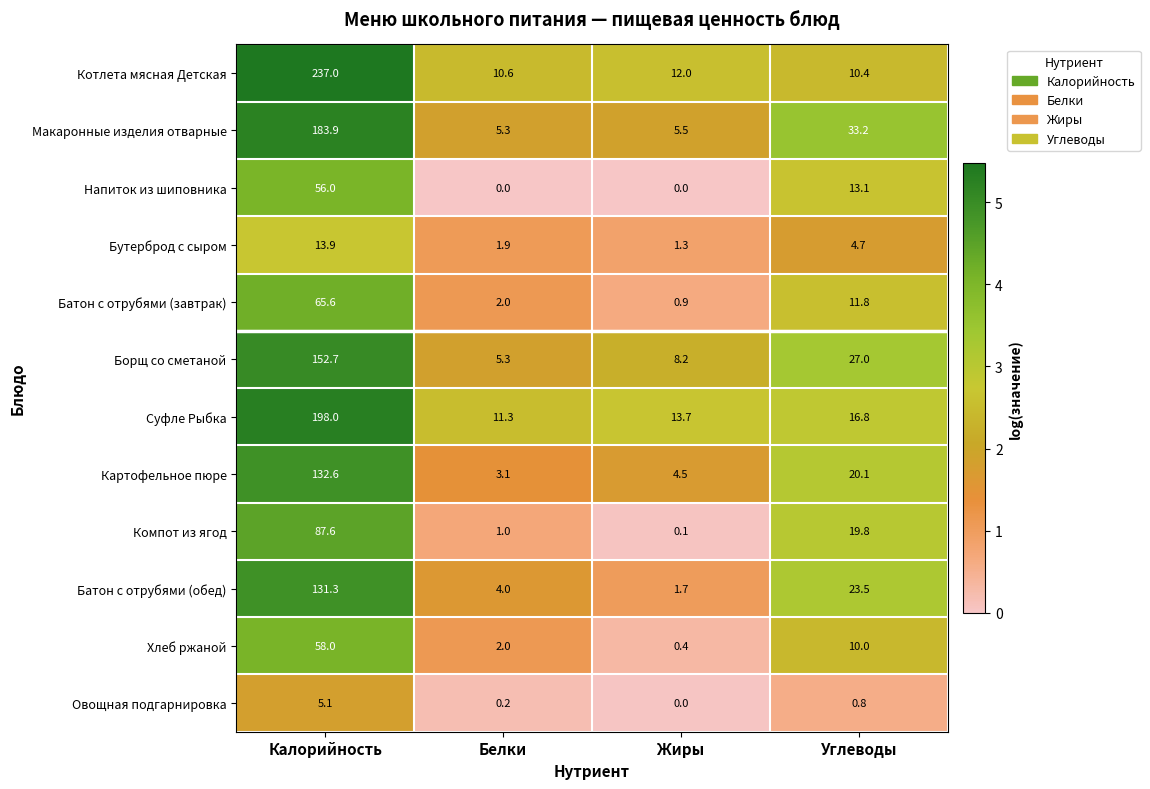

Between Белки and Жиры, which series saw the biggest shift?

Борщ со сметаной